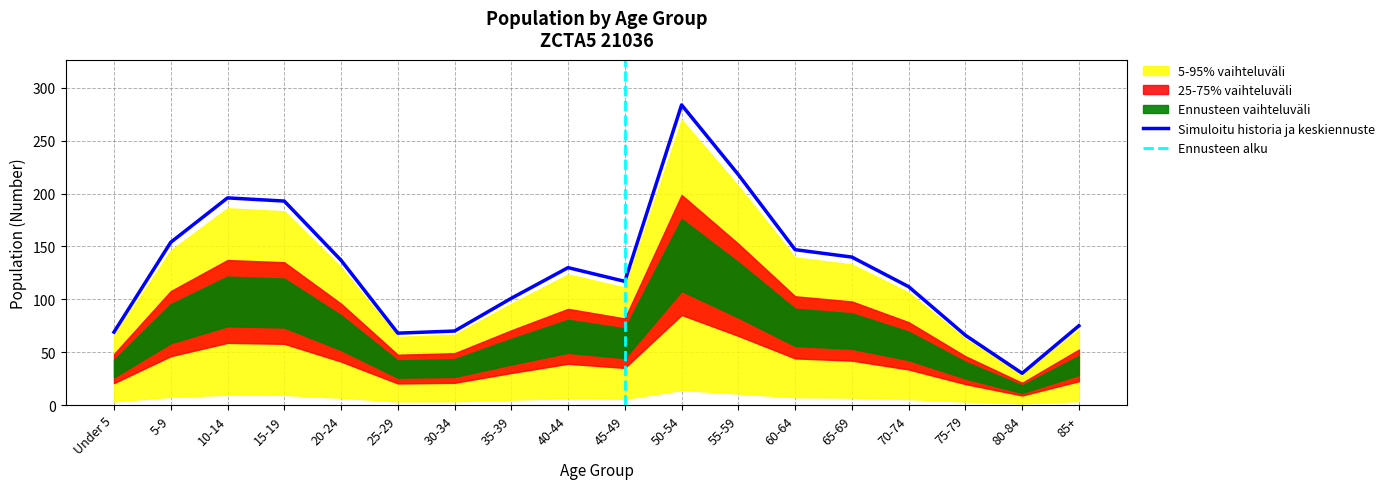

True or false: Male Population and Total Population intersect in this chart.

False